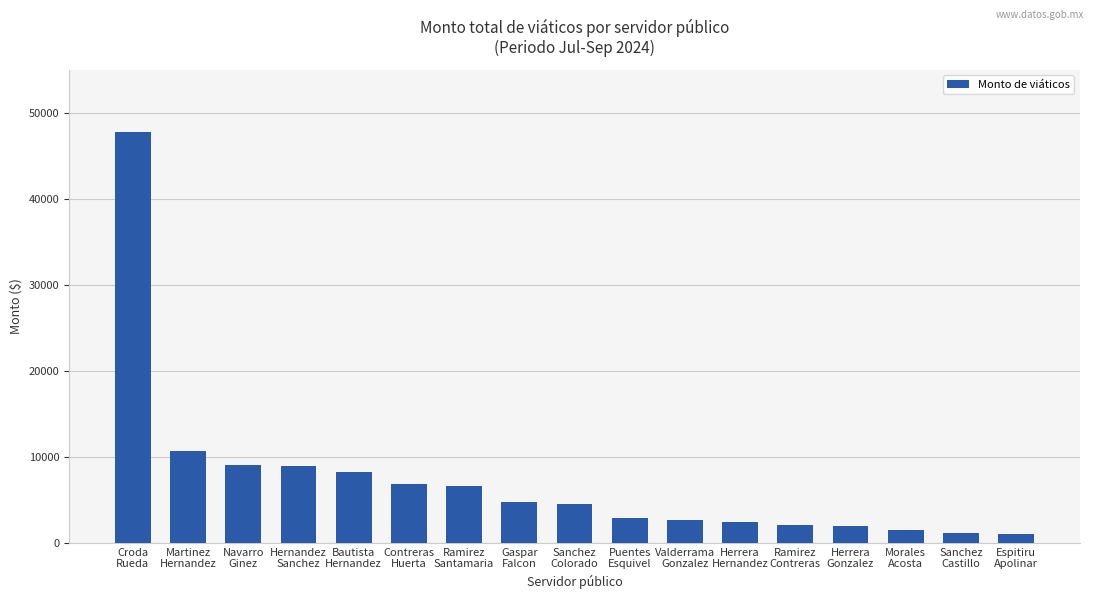

How many categories are shown in the chart?

17